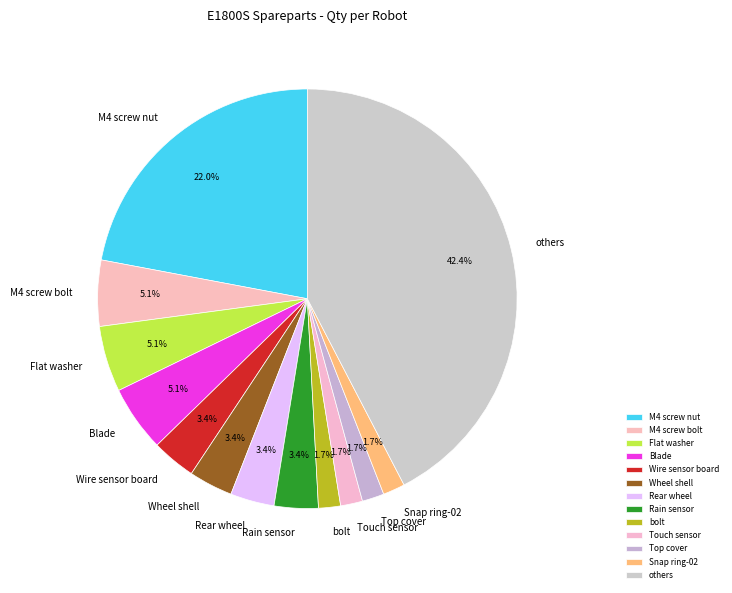

How many slices are in this pie chart?

13